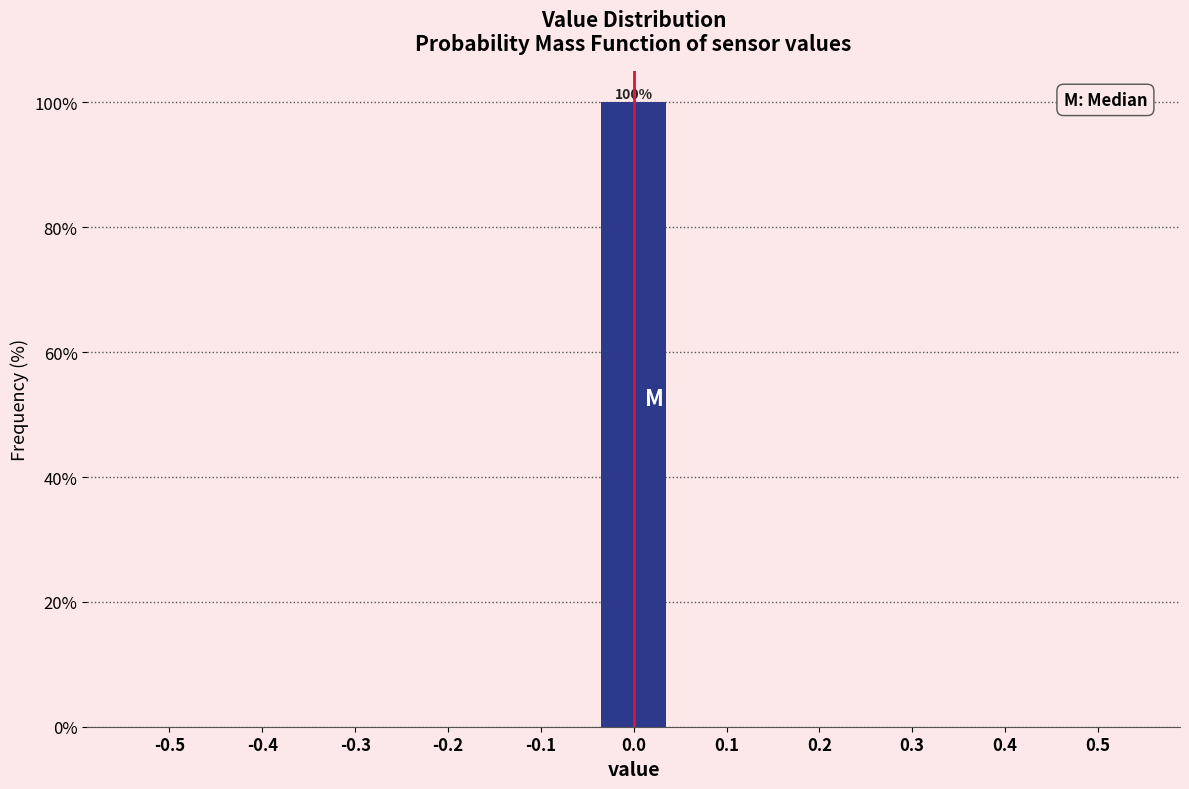

Reading left to right, transcribe all the data shown in this chart.

-0.5=0	-0.4=0	-0.3=0	-0.2=0	-0.1=0	0.0=100	0.1=0	0.2=0	0.3=0	0.4=0	0.5=0